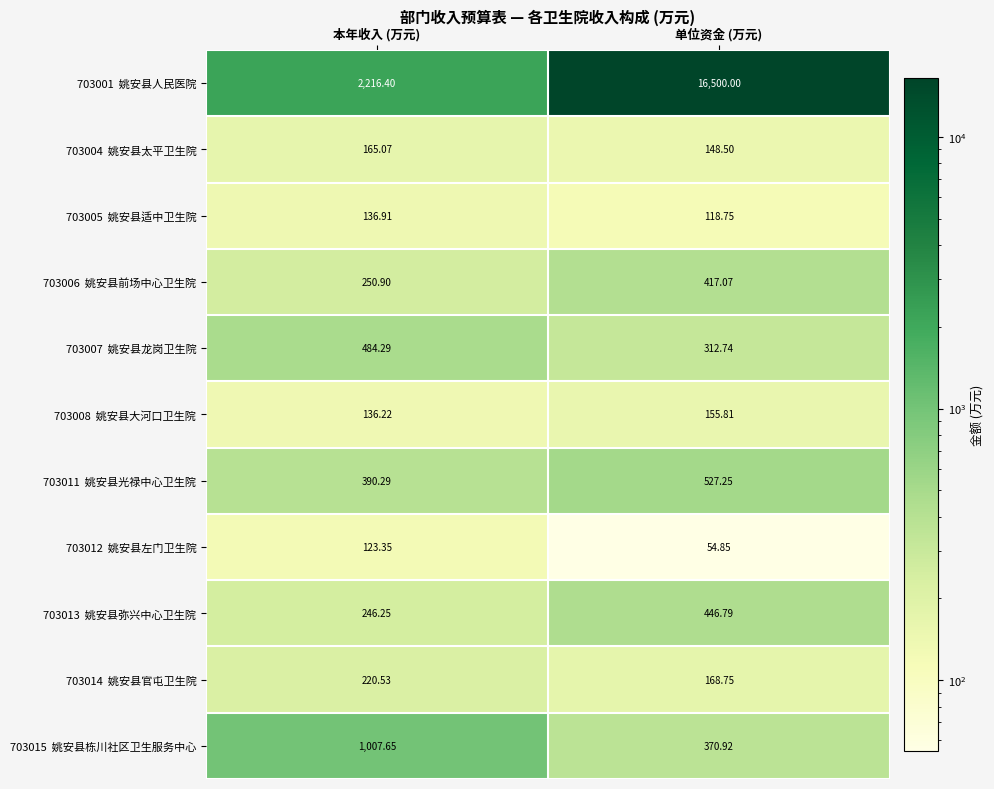

At which category is the sum across all series the highest?

单位资金 (万元)